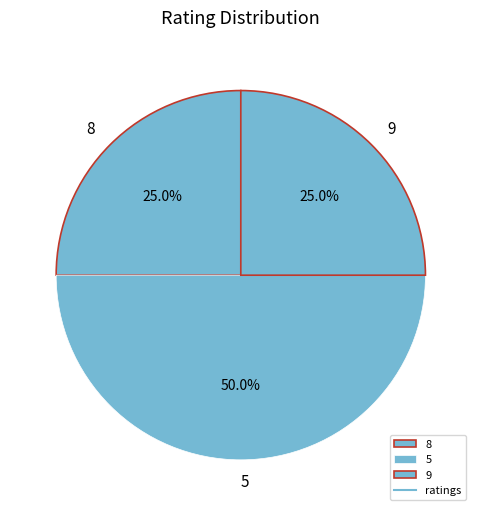

Which category has the biggest portion of the pie?

5